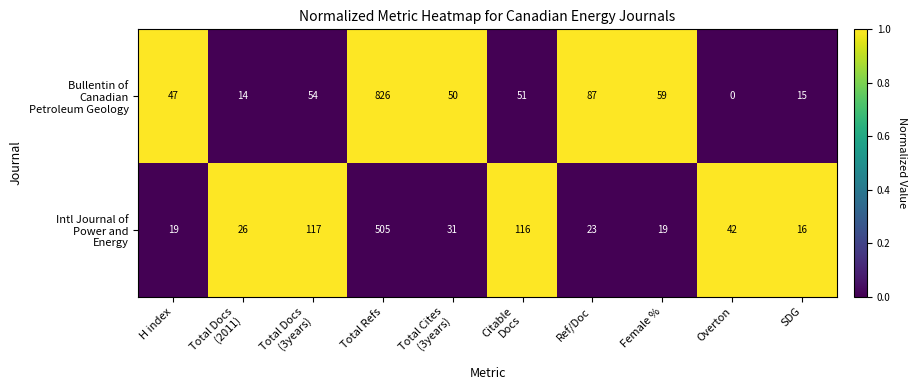

At which category is the sum across all series the highest?

Total Refs